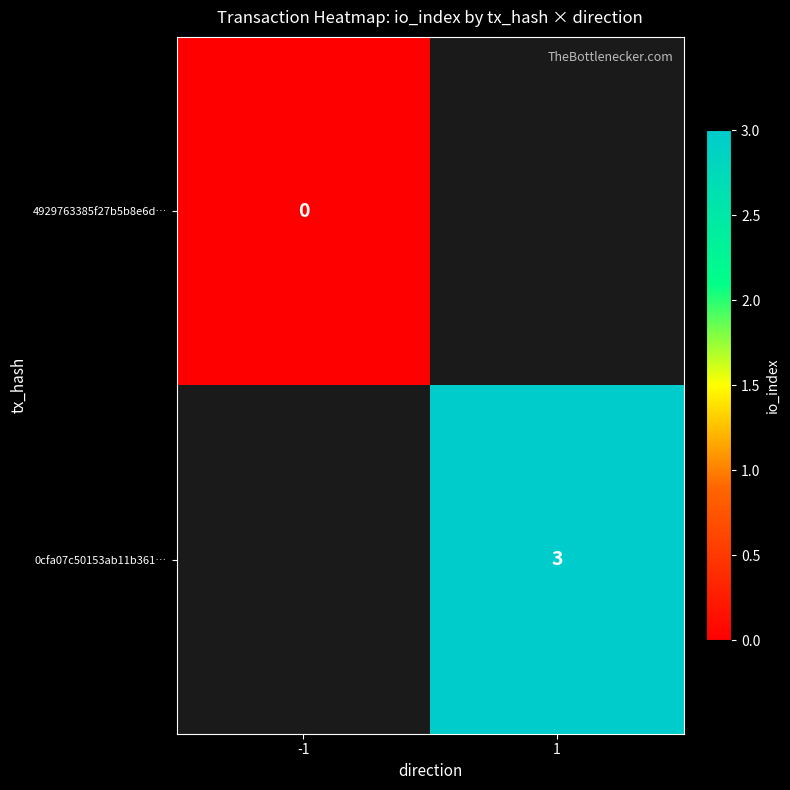

Which category has the lowest value across all series?

-1